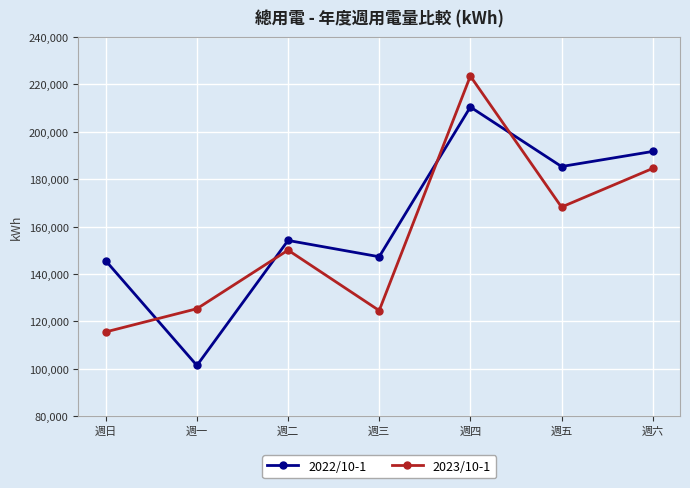

At 週一, list the series in order from smallest to largest.

2022/10-1, 2023/10-1